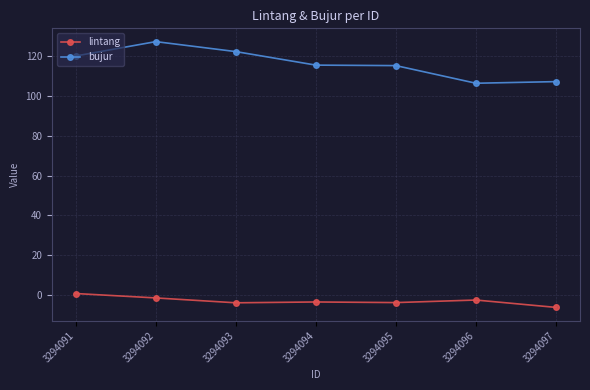

What is the value of the lintang point at the 7th from the left?

-6.2